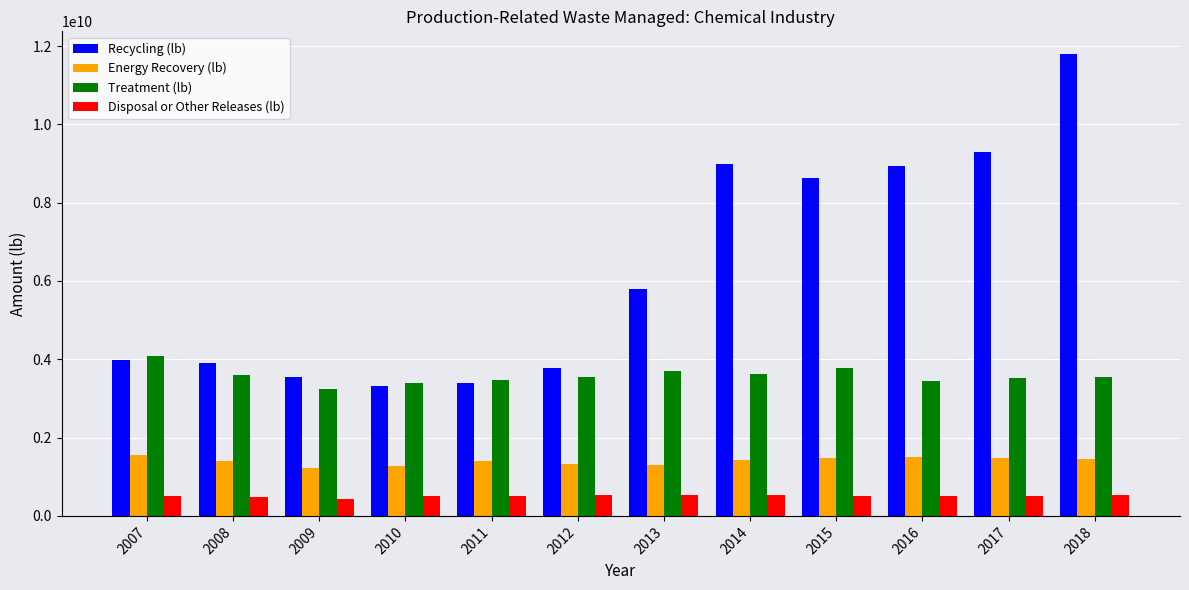

How many bars are there in total?

48